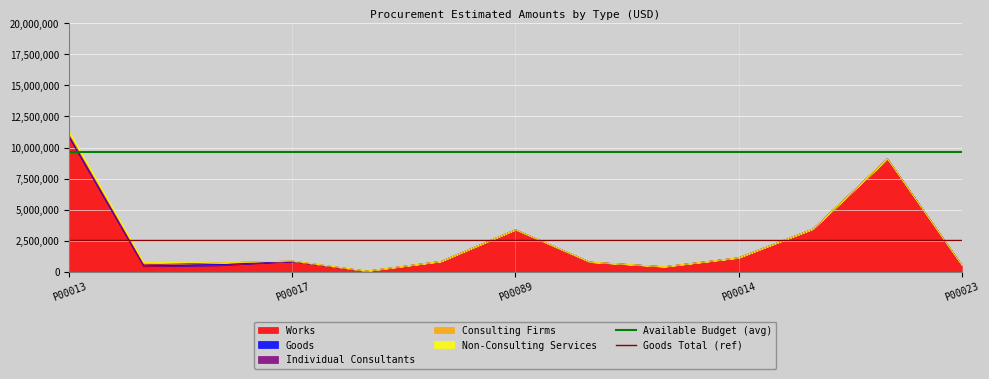

At how many categories does at least one series exceed 6098979?

2